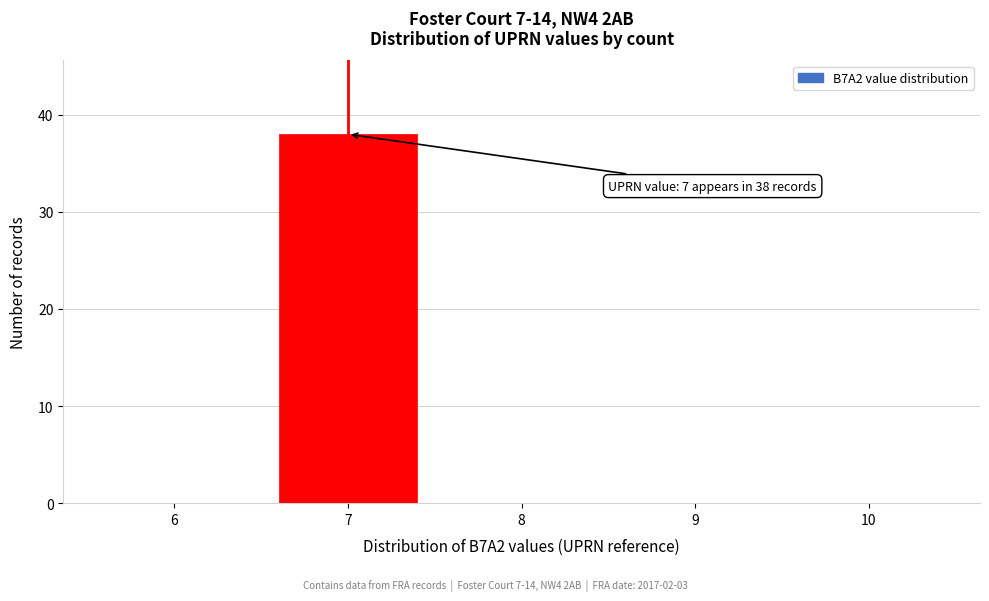

Reading left to right, what are all the values shown in this chart?

6=0	7=38	8=0	9=0	10=0